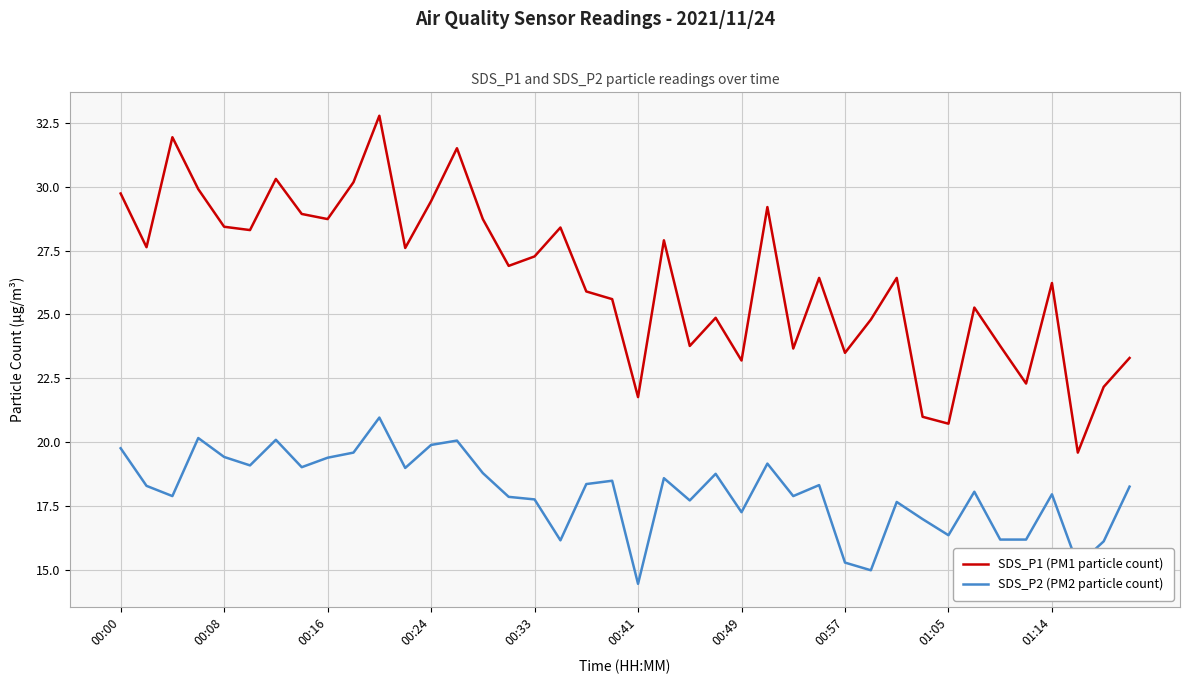

True or false: SDS_P1 (PM1 particle count) and SDS_P2 (PM2 particle count) intersect in this chart.

False